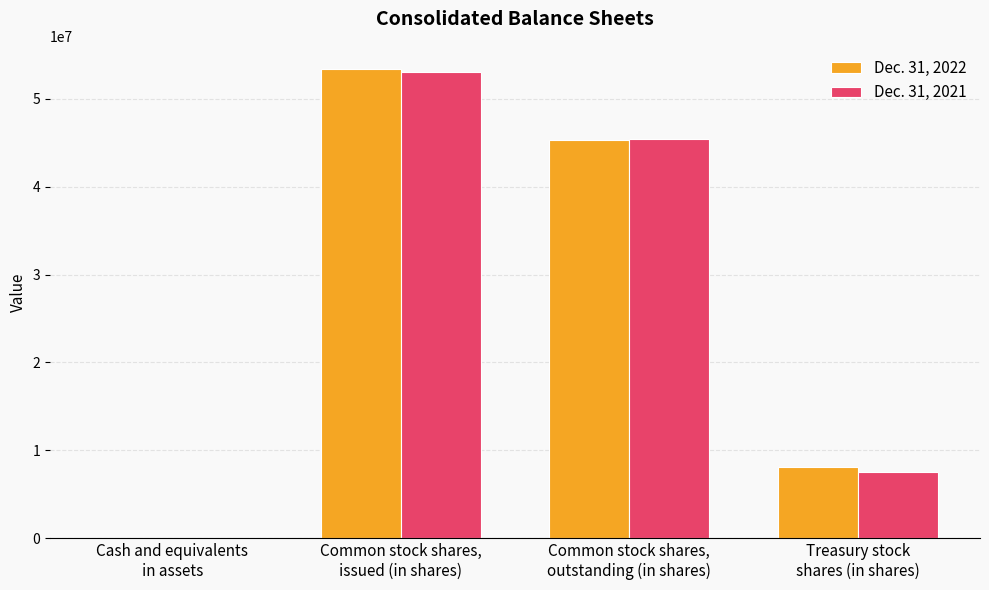

Between Common stock shares,
issued (in shares) and Treasury stock
shares (in shares), which series saw the biggest shift?

Dec. 31, 2021